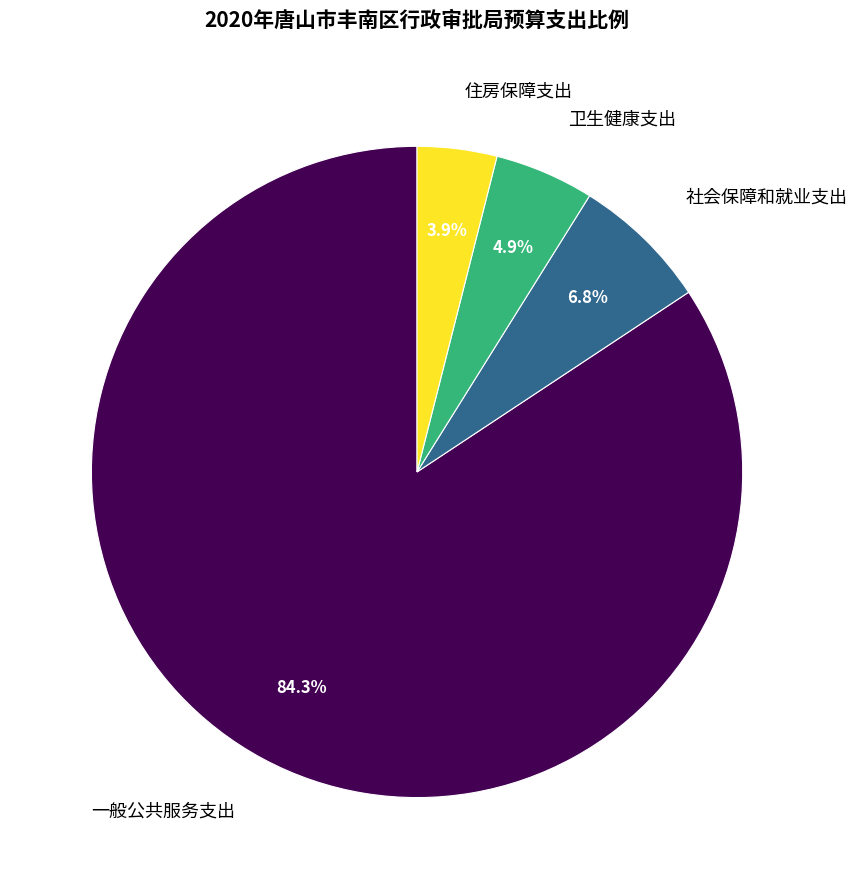

Between 社会保障和就业支出 and 卫生健康支出, which is larger?

社会保障和就业支出